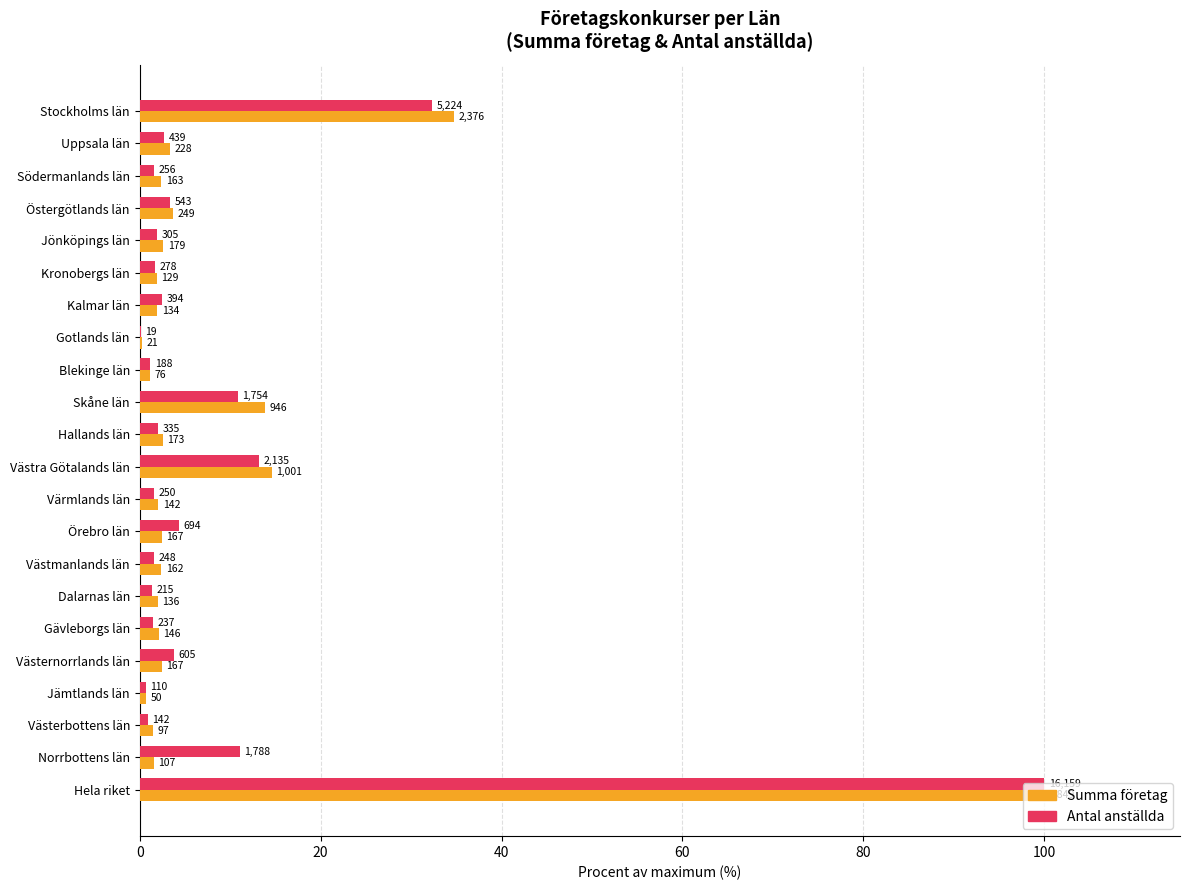

What is the sum of all Summa företag values?

200.0